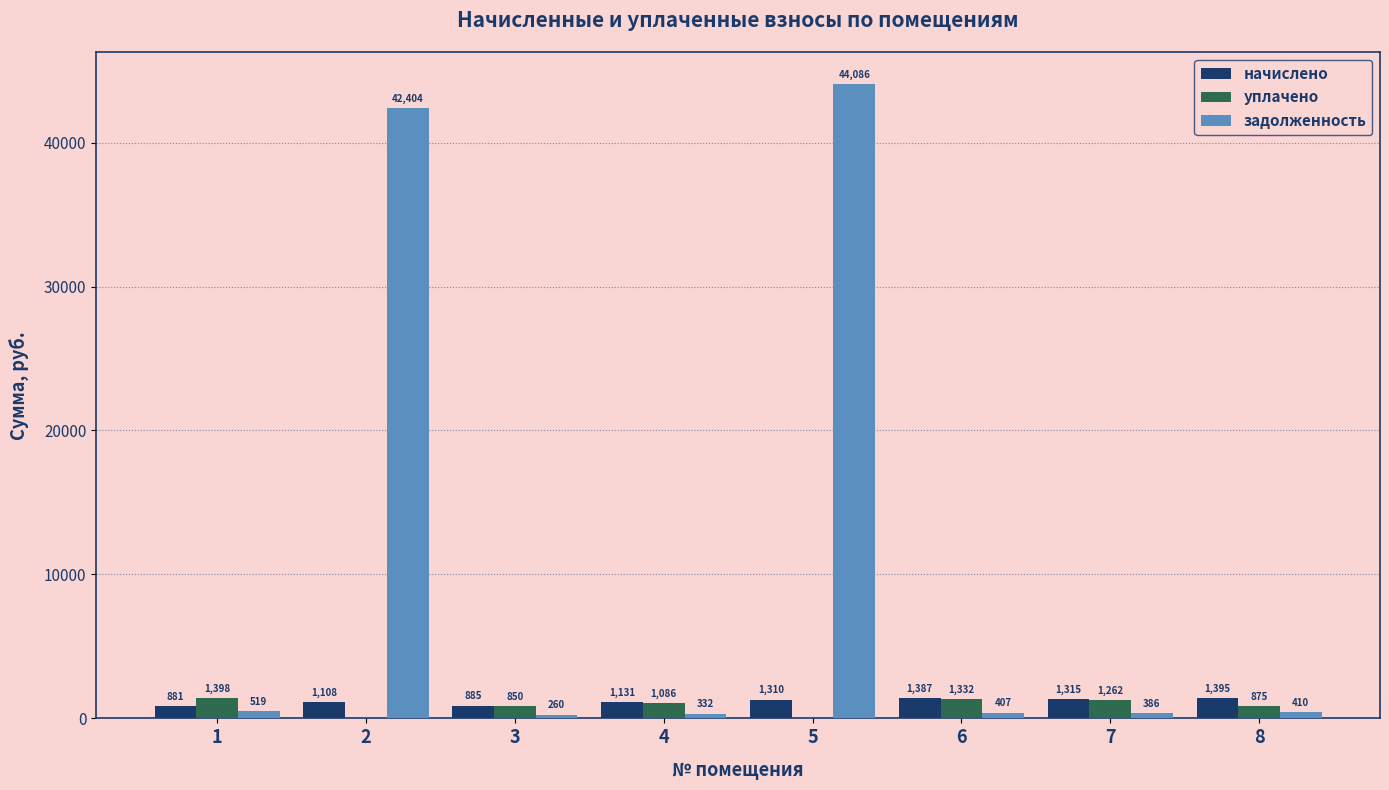

Where is задолженность nearest to the value 22172?

2